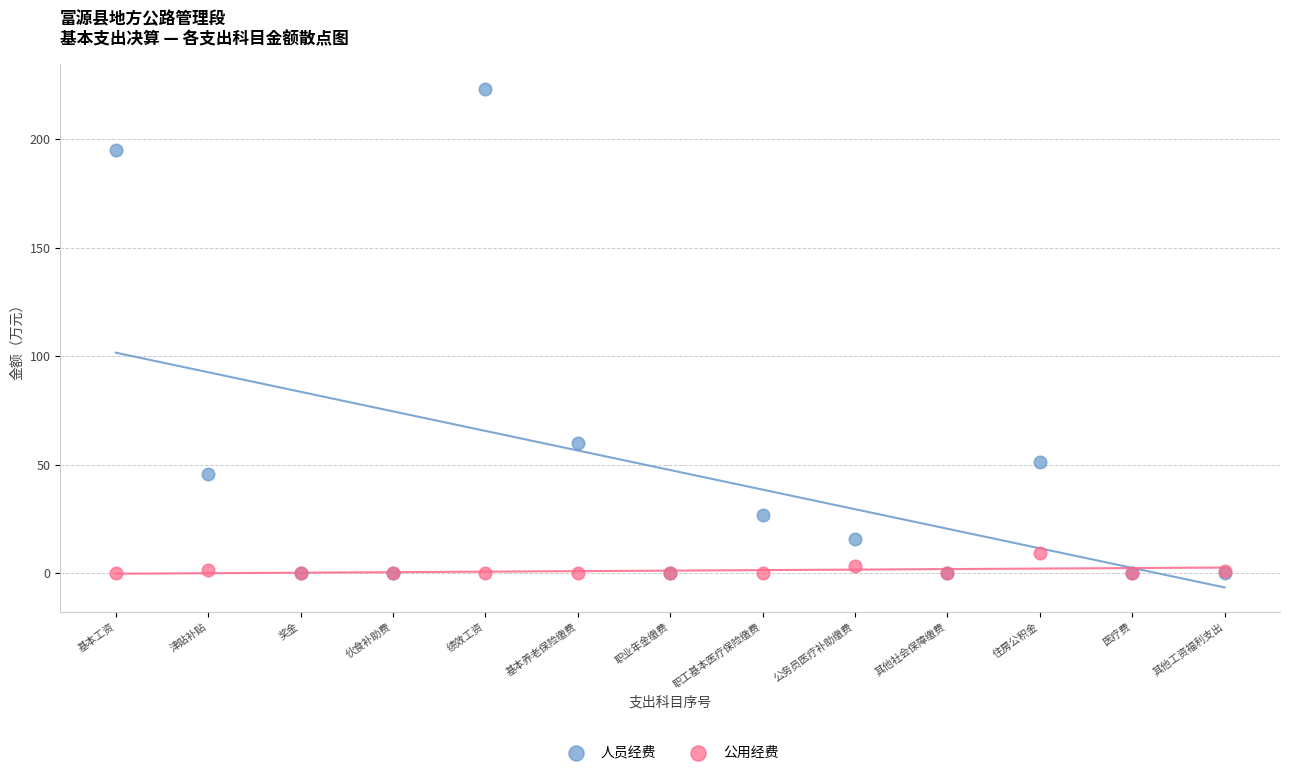

Which series reaches the maximum Y coordinate?

人员经费